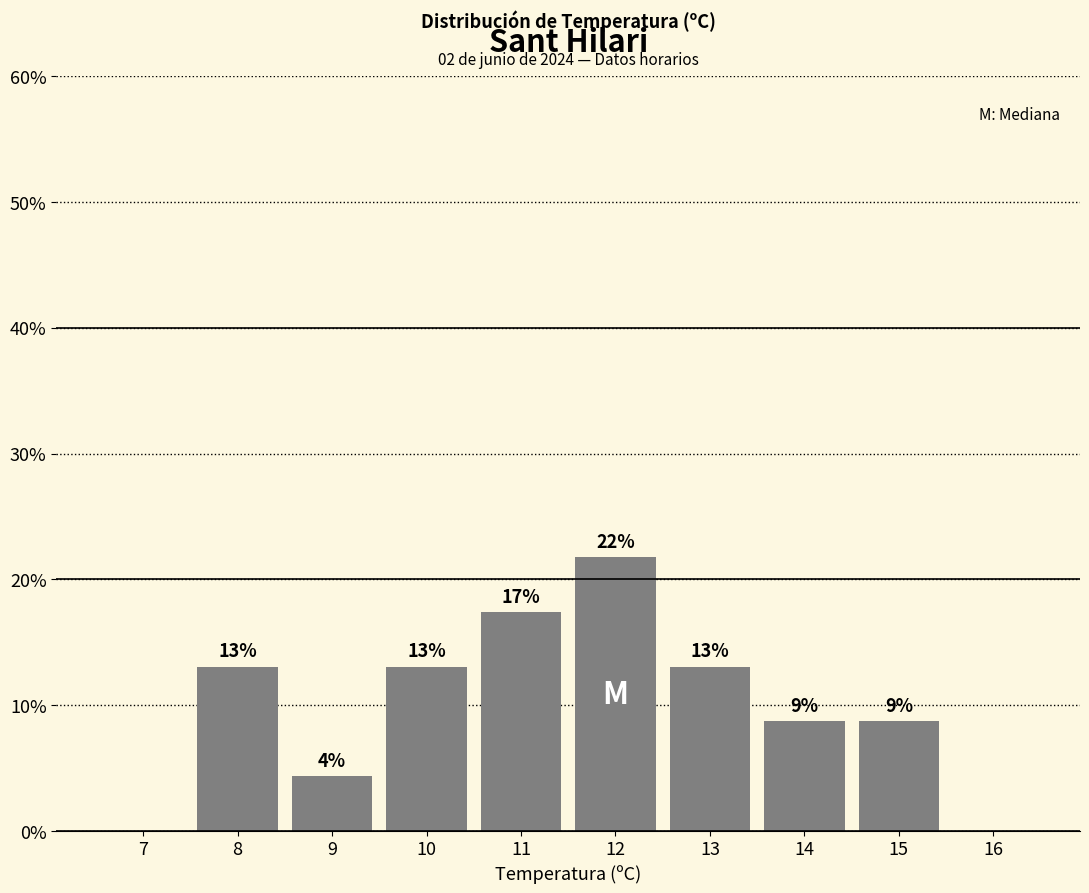

What is the difference between the maximum and minimum values?

0.2